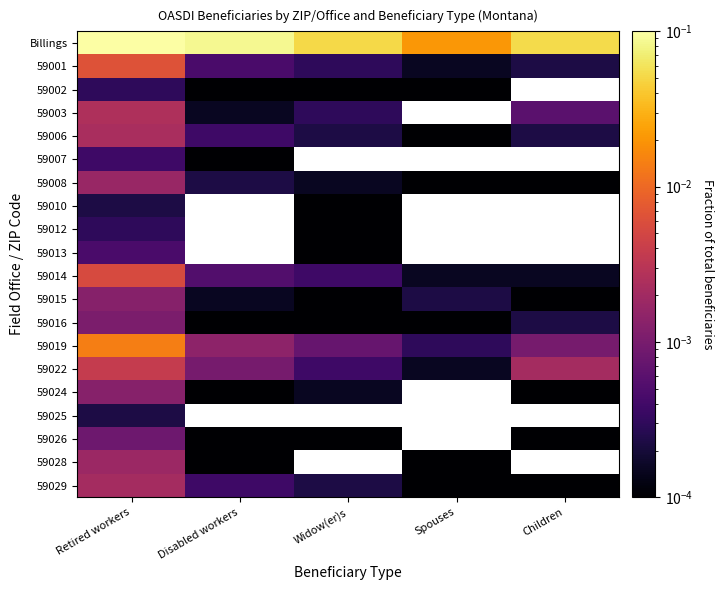

The value of 59014 at Retired workers is 0.0. True or false?

False